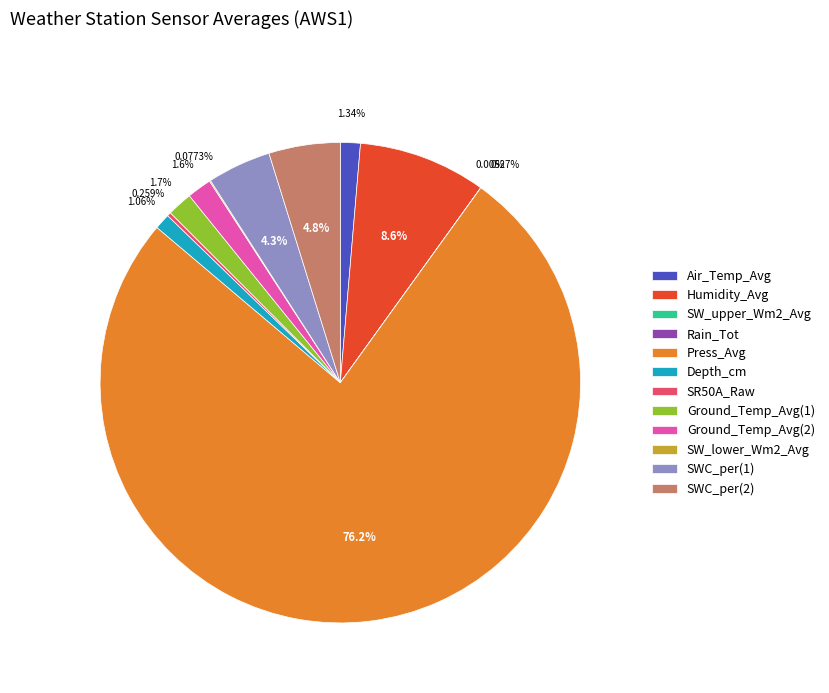

Between Depth_cm and Ground_Temp_Avg(2), which is larger?

Ground_Temp_Avg(2)